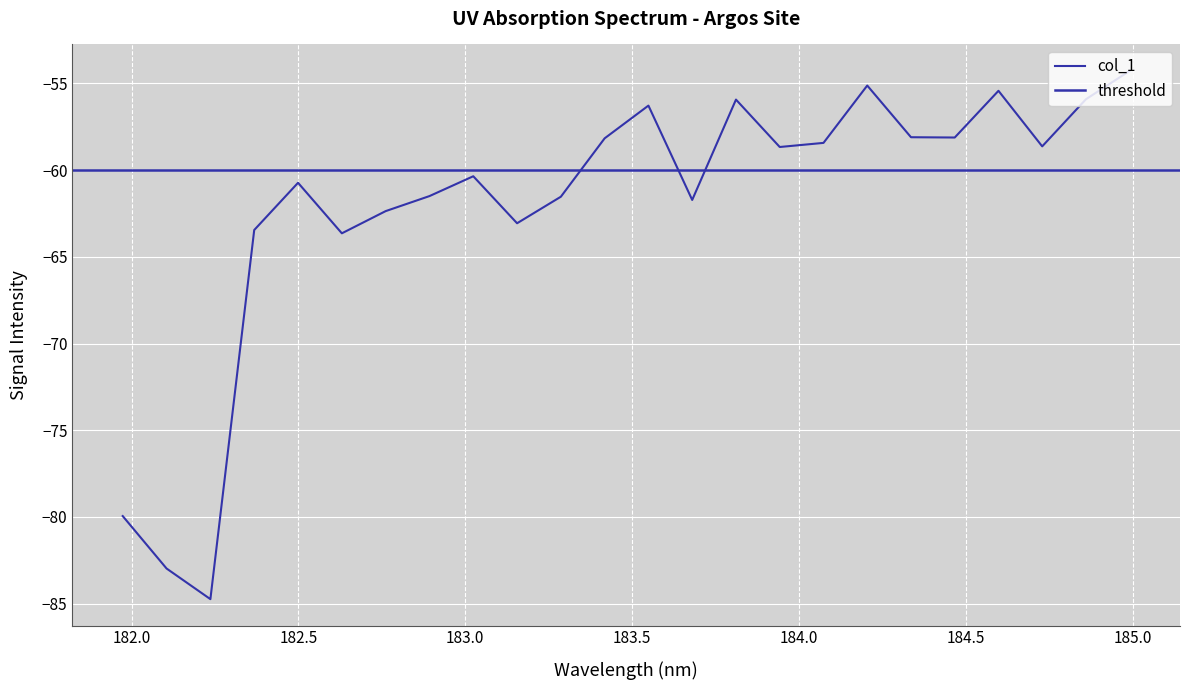

Where is the data nearest to the value -69?

182.6299929592